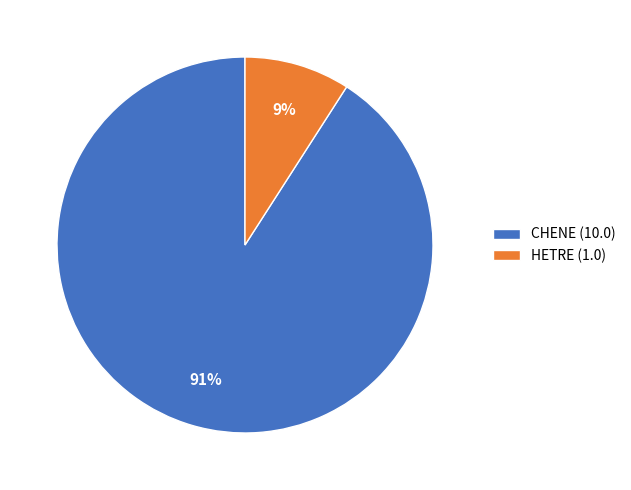

Which slice is the largest?

CHENE